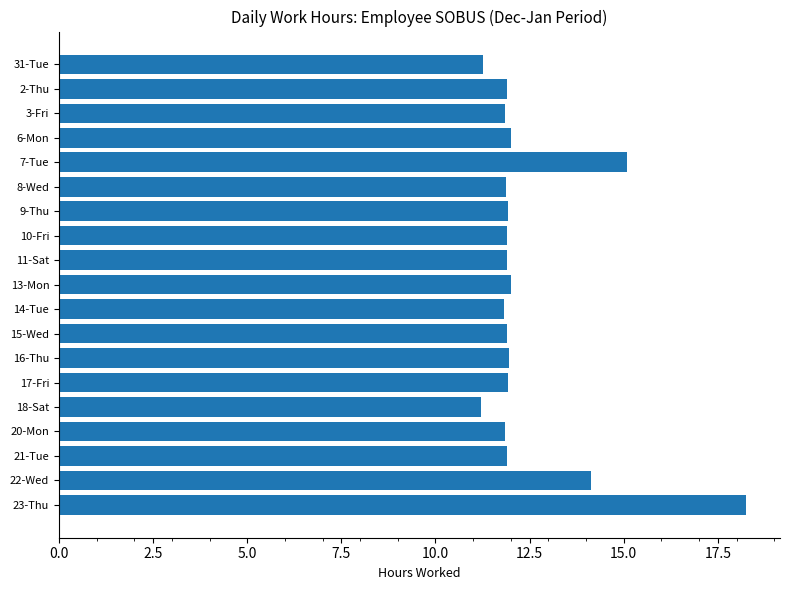

What is the ratio of the value at 14-Tue to the value at 31-Tue?

1.1